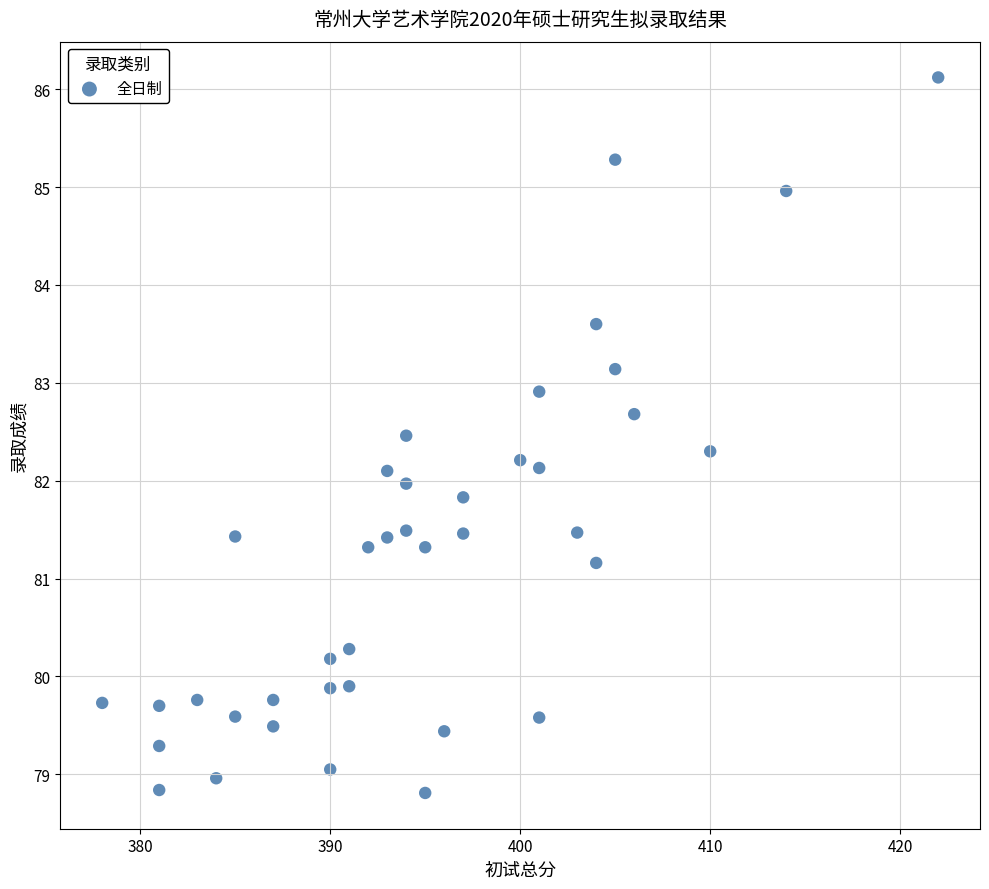

What is the range of X values (max minus min)?

44.0